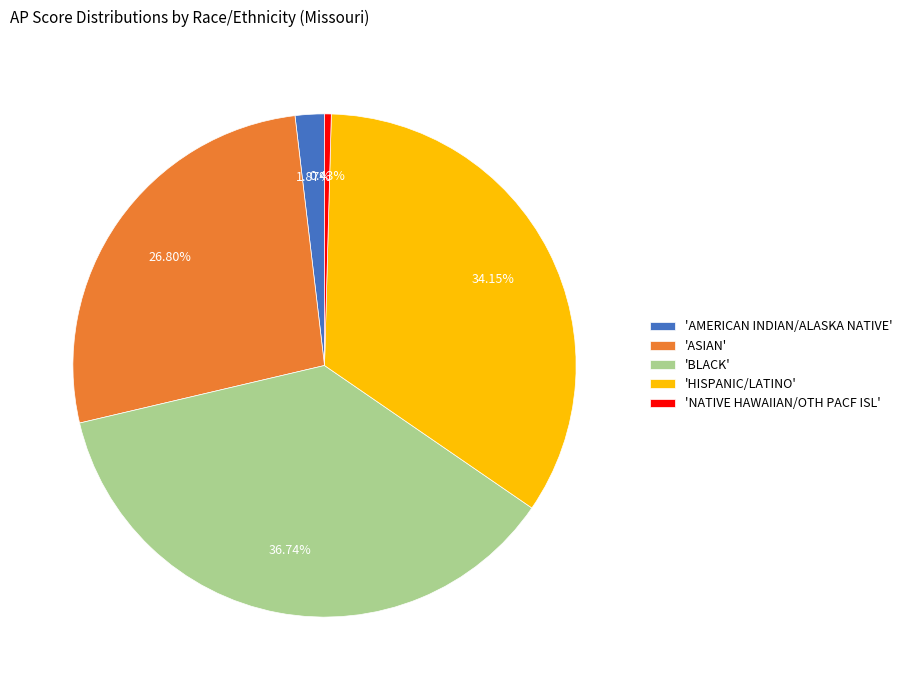

What is the ratio of the value at 'AMERICAN INDIAN/ALASKA NATIVE' to the value at 'NATIVE HAWAIIAN/OTH PACF ISL'?

4.3